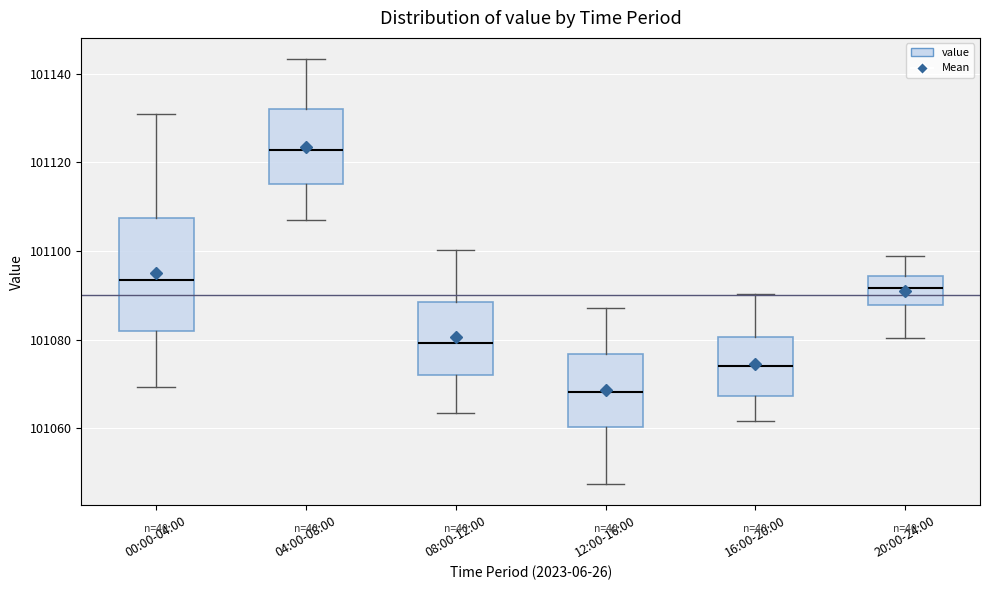

Reading left to right, read every box against the y-axis: the position of its median line, the range the box covers, and the ends of its whiskers. The values are not printed on the chart, so give them approximately, as read against the axis.

00:00-04:00: median 101094, box 101082 to 101108, whiskers 101070 to 101130
04:00-08:00: median 101122, box 101116 to 101132, whiskers 101108 to 101144
08:00-12:00: median 101080, box 101072 to 101088, whiskers 101064 to 101100
12:00-16:00: median 101068, box 101060 to 101076, whiskers 101048 to 101088
16:00-20:00: median 101074, box 101068 to 101080, whiskers 101062 to 101090
20:00-24:00: median 101092, box 101088 to 101094, whiskers 101080 to 101098